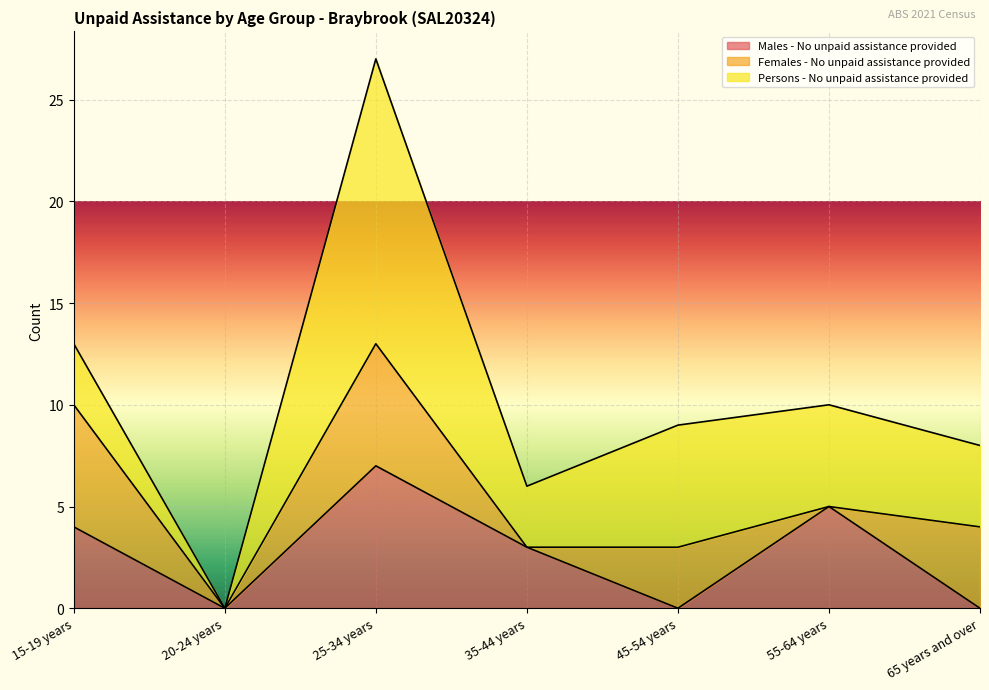

At which category is the sum across all series the highest?

25-34 years